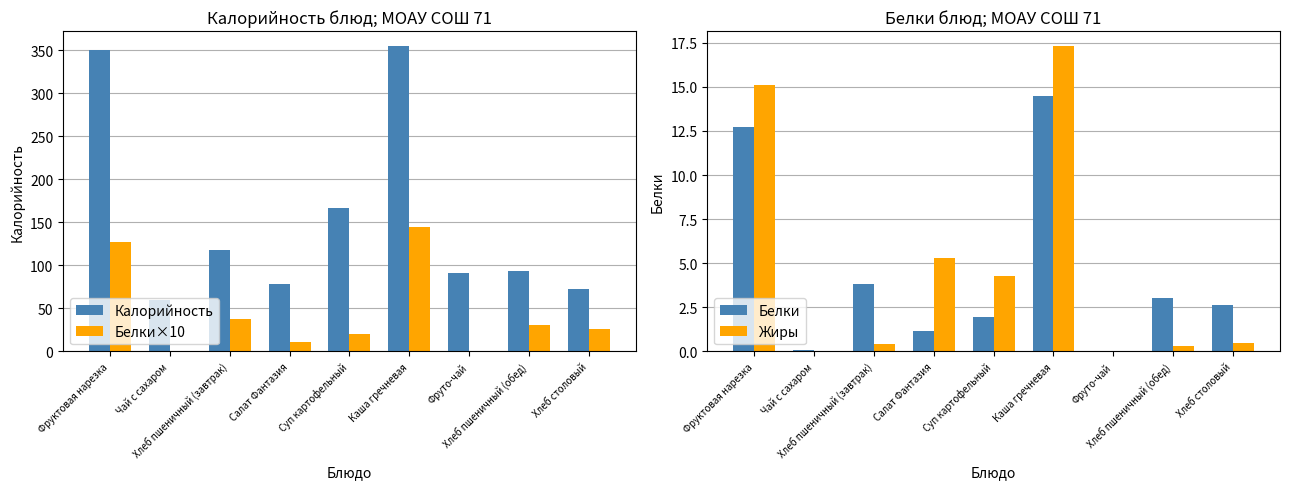

How many positive values does the Жиры series have?

7